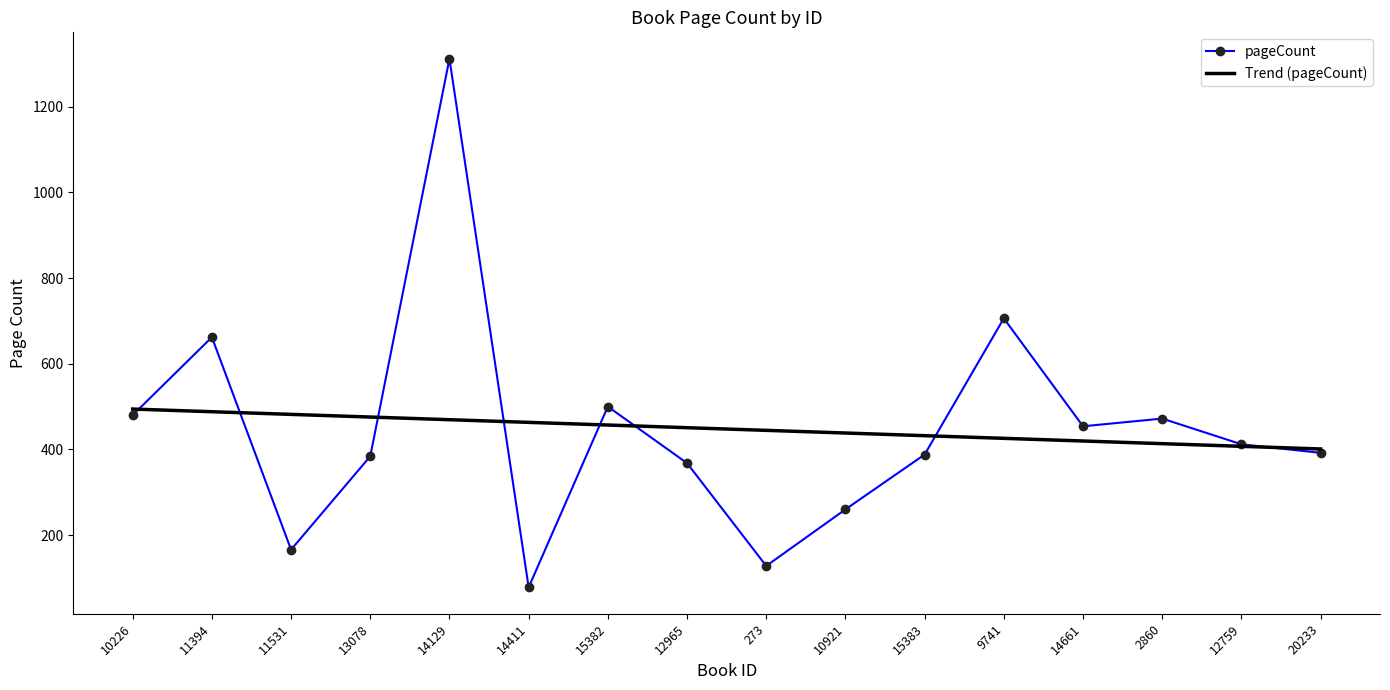

At which label is pageCount closest to 695?

9741